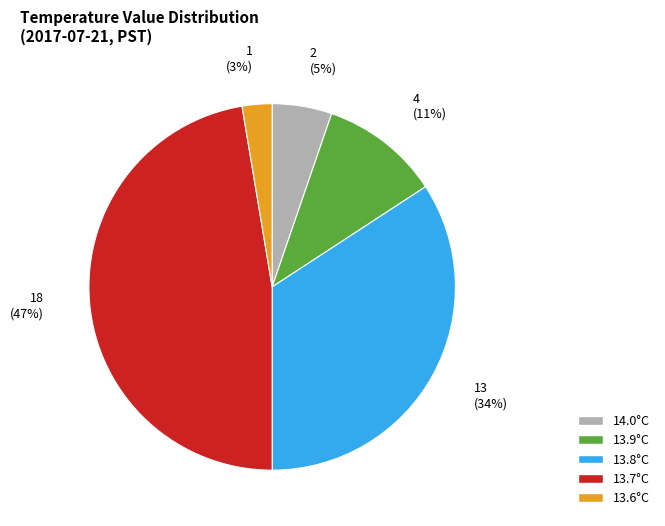

To the nearest percent, what is the average slice percentage?

20%